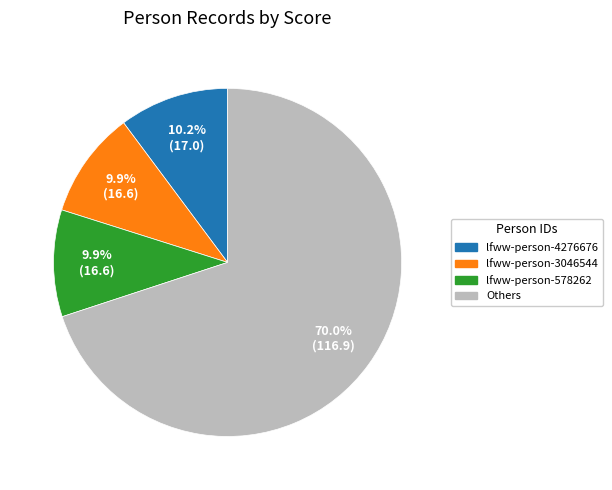

Is there any slice that represents more than half of the pie?

Yes